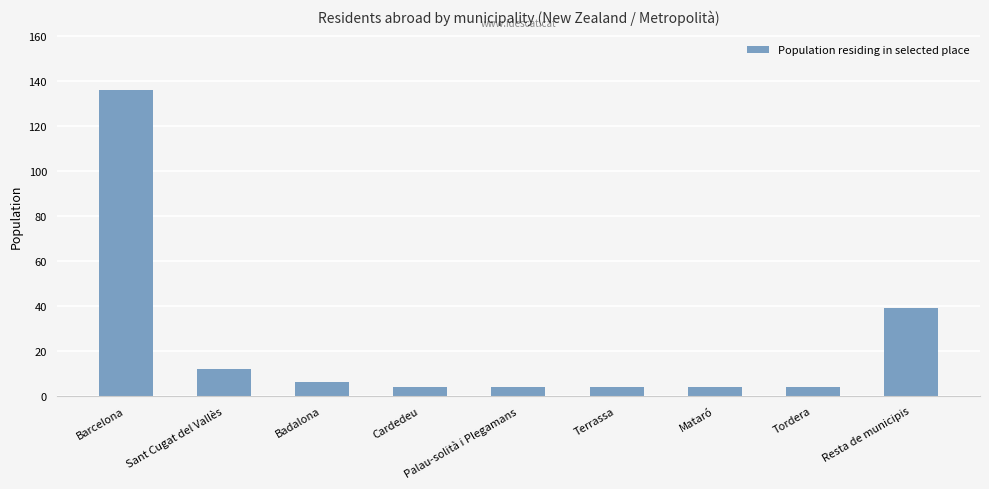

What is the change in value from Sant Cugat del Vallès to Mataró?

-8